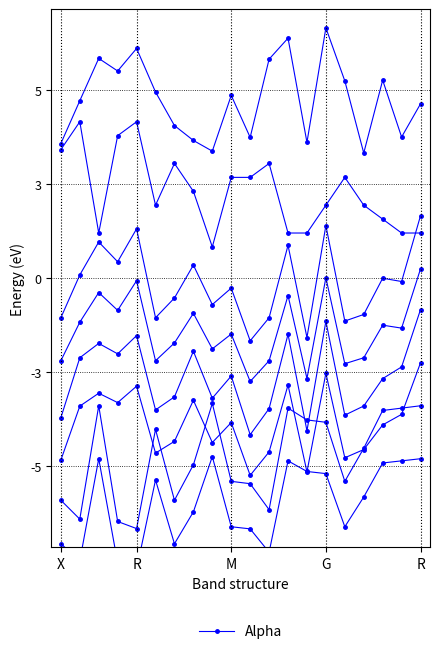

How many data points does each series have?

20